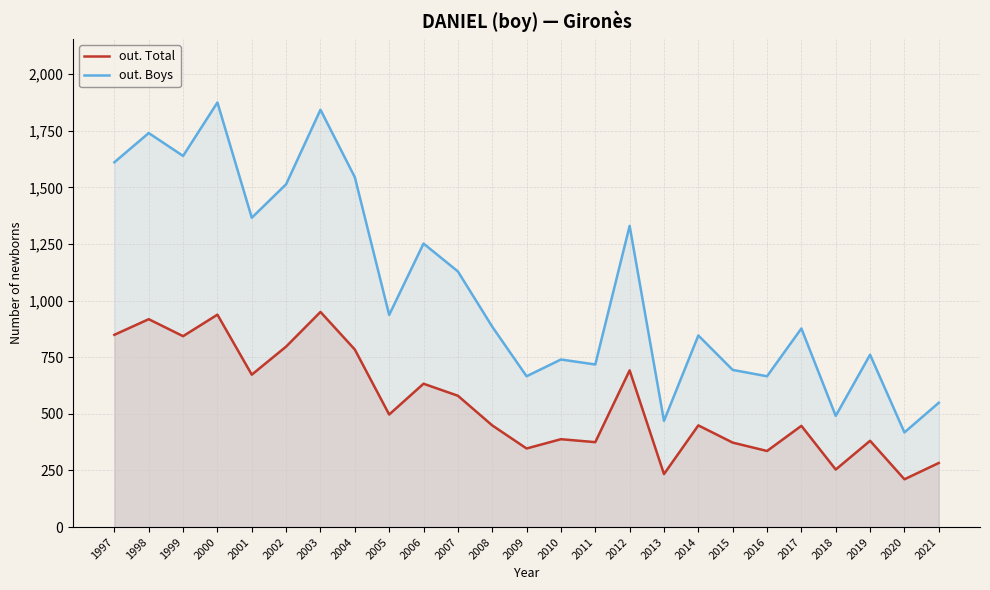

How many values in the out. Total series exceed 449?

12